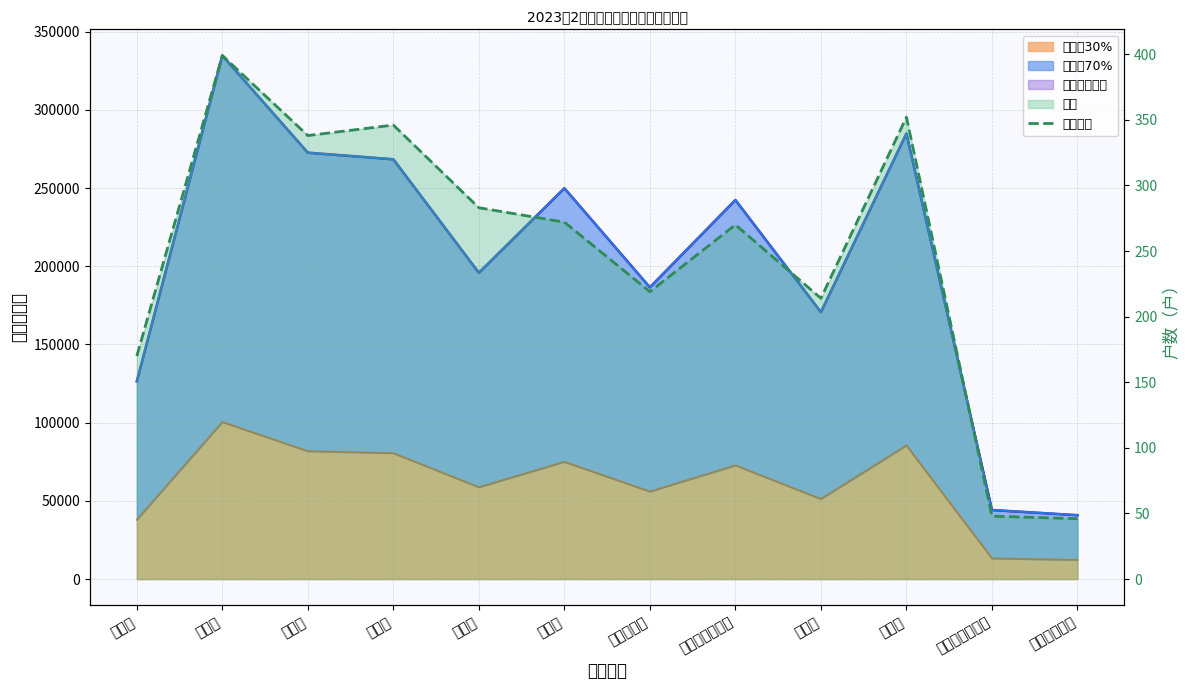

List the labels in order of value, largest first.

南阳镇, 东海镇, 王鲍镇, 北新镇, 合作镇, 海复镇, 海工船舶工业园, 滨海工业园, 惠萍镇, 汇龙镇, 启东经济开发区, 圆陀角管委会